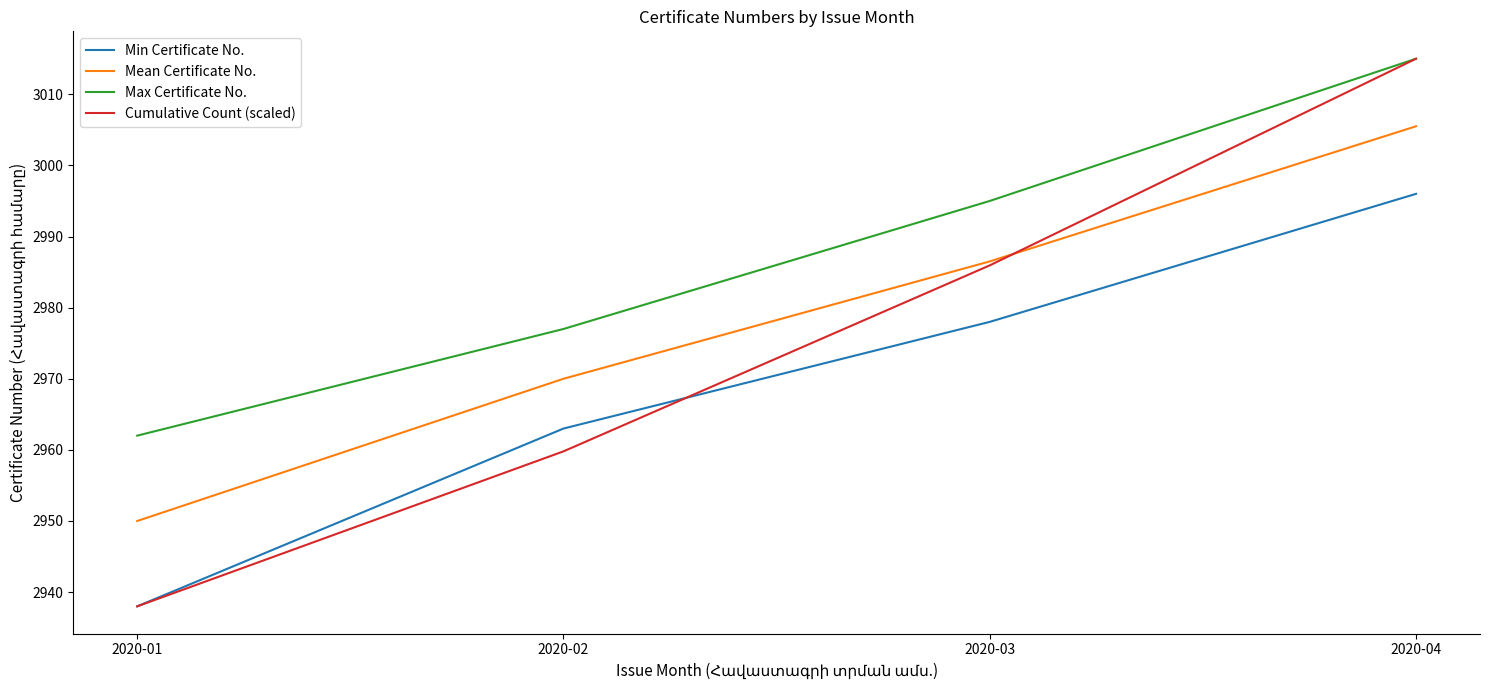

Which series has the widest spread of values?

Cumulative Count (scaled)